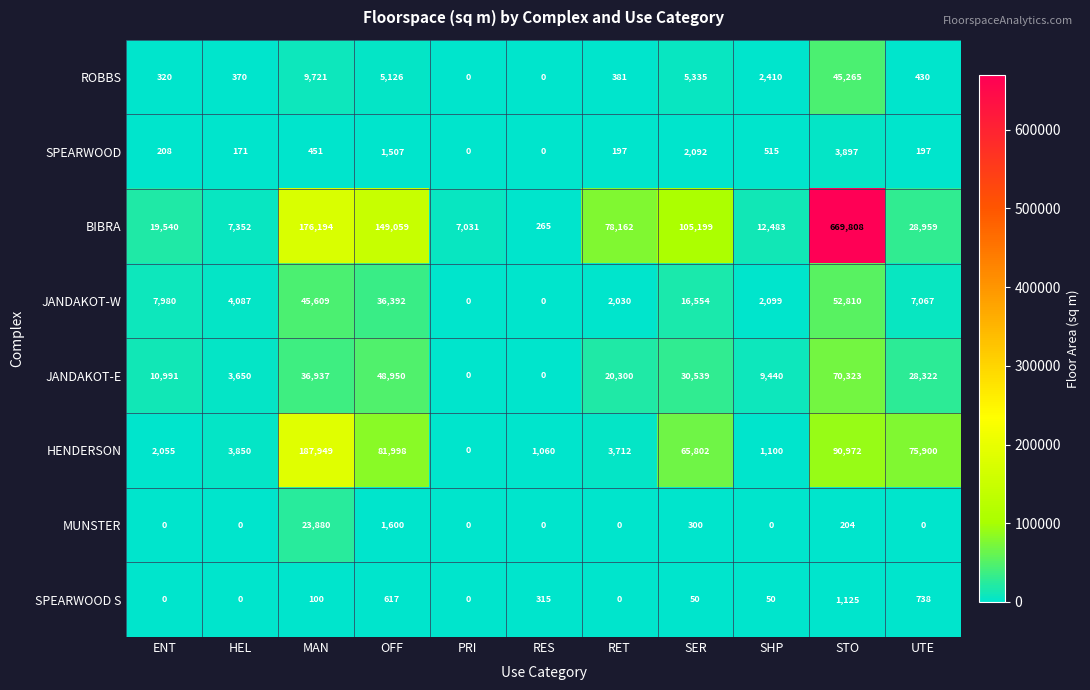

Read the BIBRA value at HEL.

7352